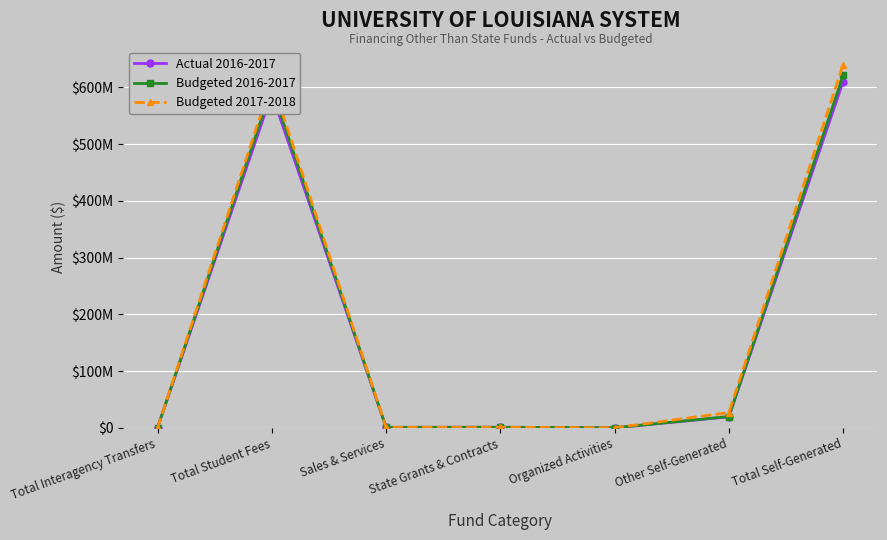

What are all the series names shown in the legend?

Actual 2016-2017, Budgeted 2016-2017, Budgeted 2017-2018